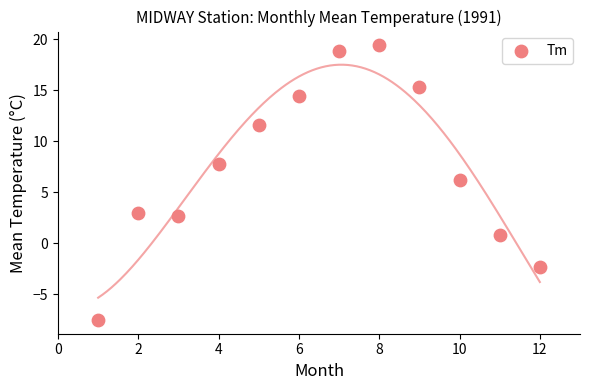

What is the range of X values (max minus min)?

11.0